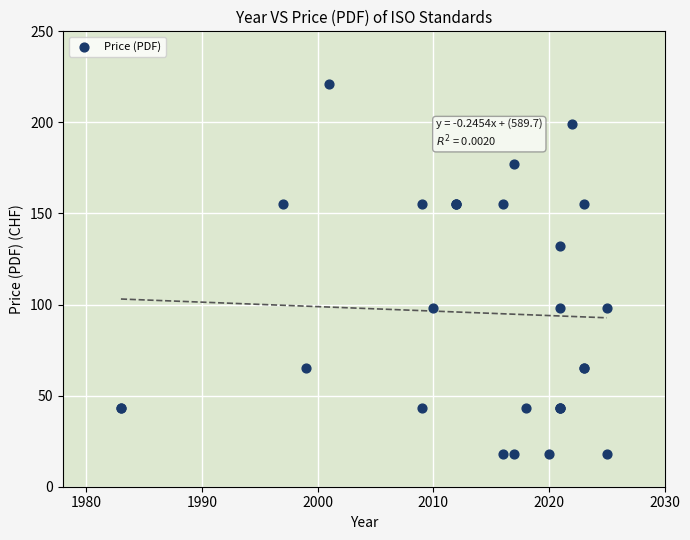

What Y value in the scatter plot is closest to 119?

132